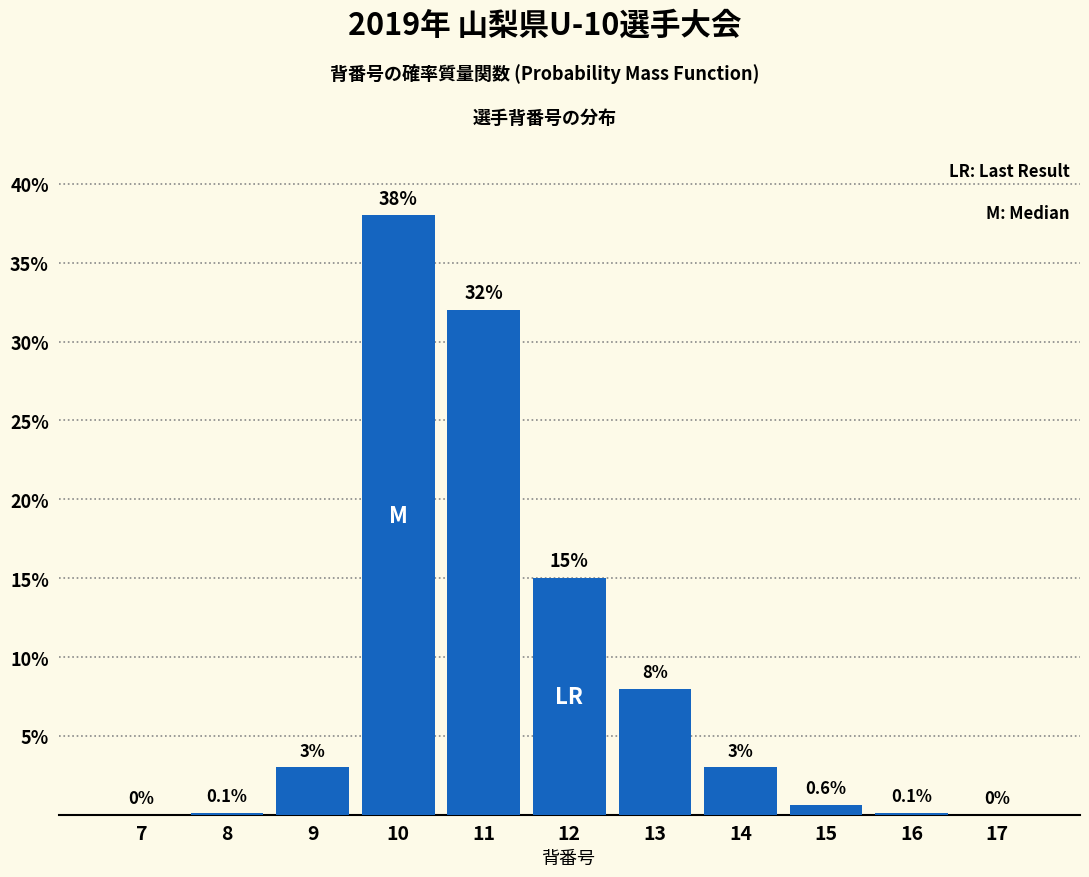

Reading left to right, what are all the values shown in this chart?

7=0.0	8=0.1	9=3.0	10=38.0	11=32.0	12=15.0	13=8.0	14=3.0	15=0.6	16=0.1	17=0.0